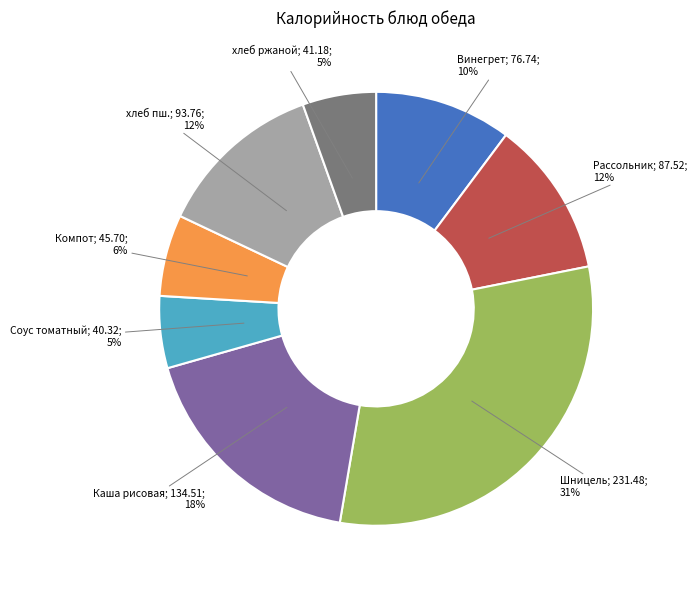

How many segments does this pie chart have?

8